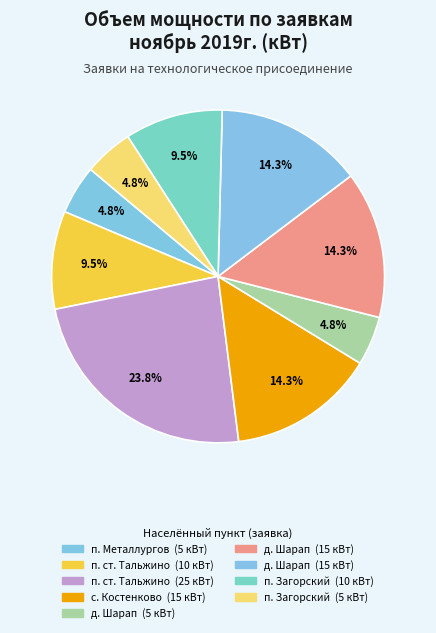

Count the number of slices in the pie.

9